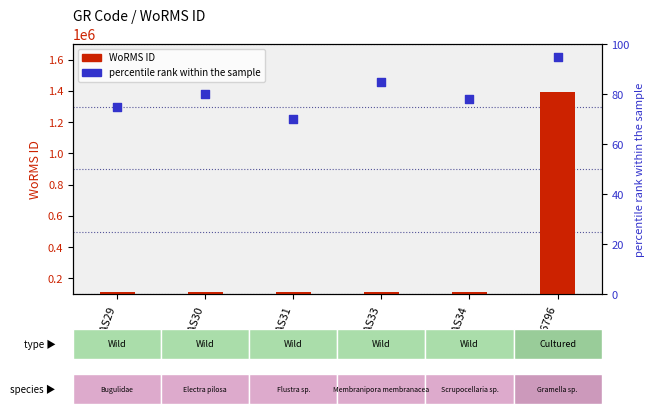

What is the total value across all series at RAS29?

110806